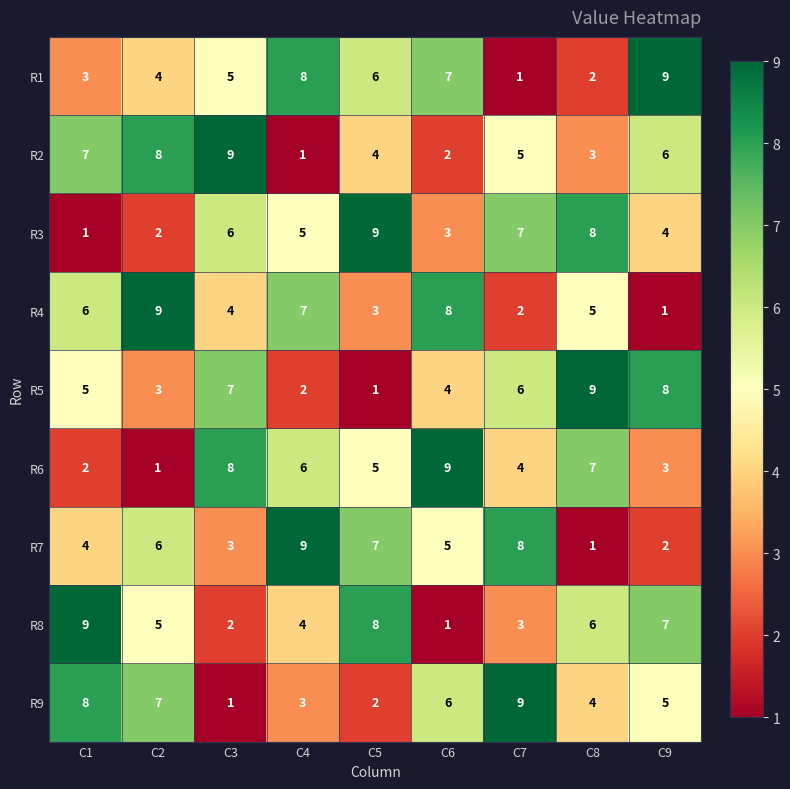

What is the sum of all R4 values?

45